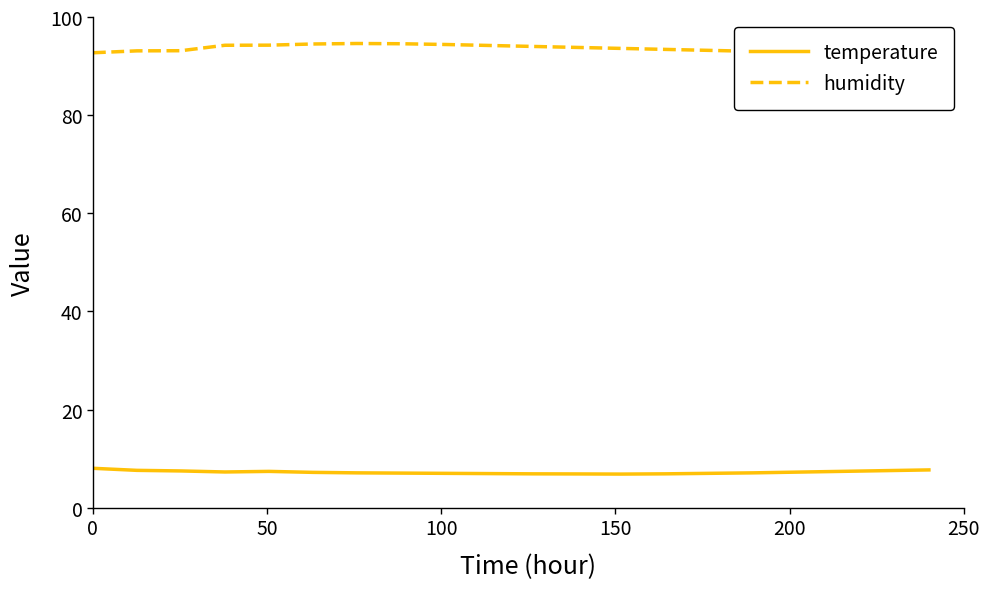

What is the minimum value for temperature?

6.8